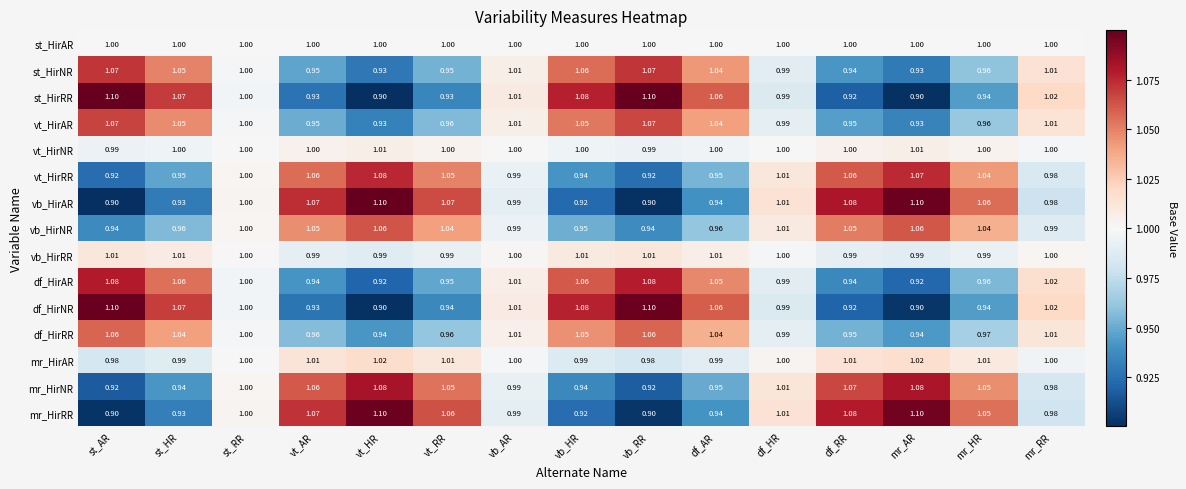

Is the value of vb_HirNR at df_AR greater than the value of vt_HirRR at vt_HR?

No